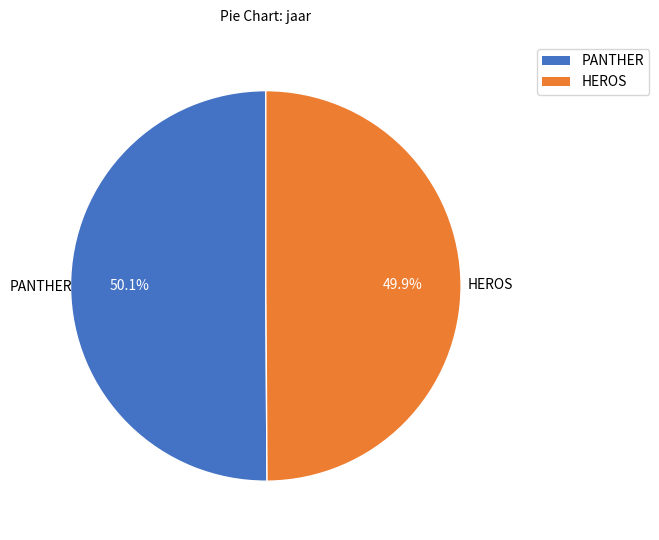

Is there a majority slice in this chart?

Yes